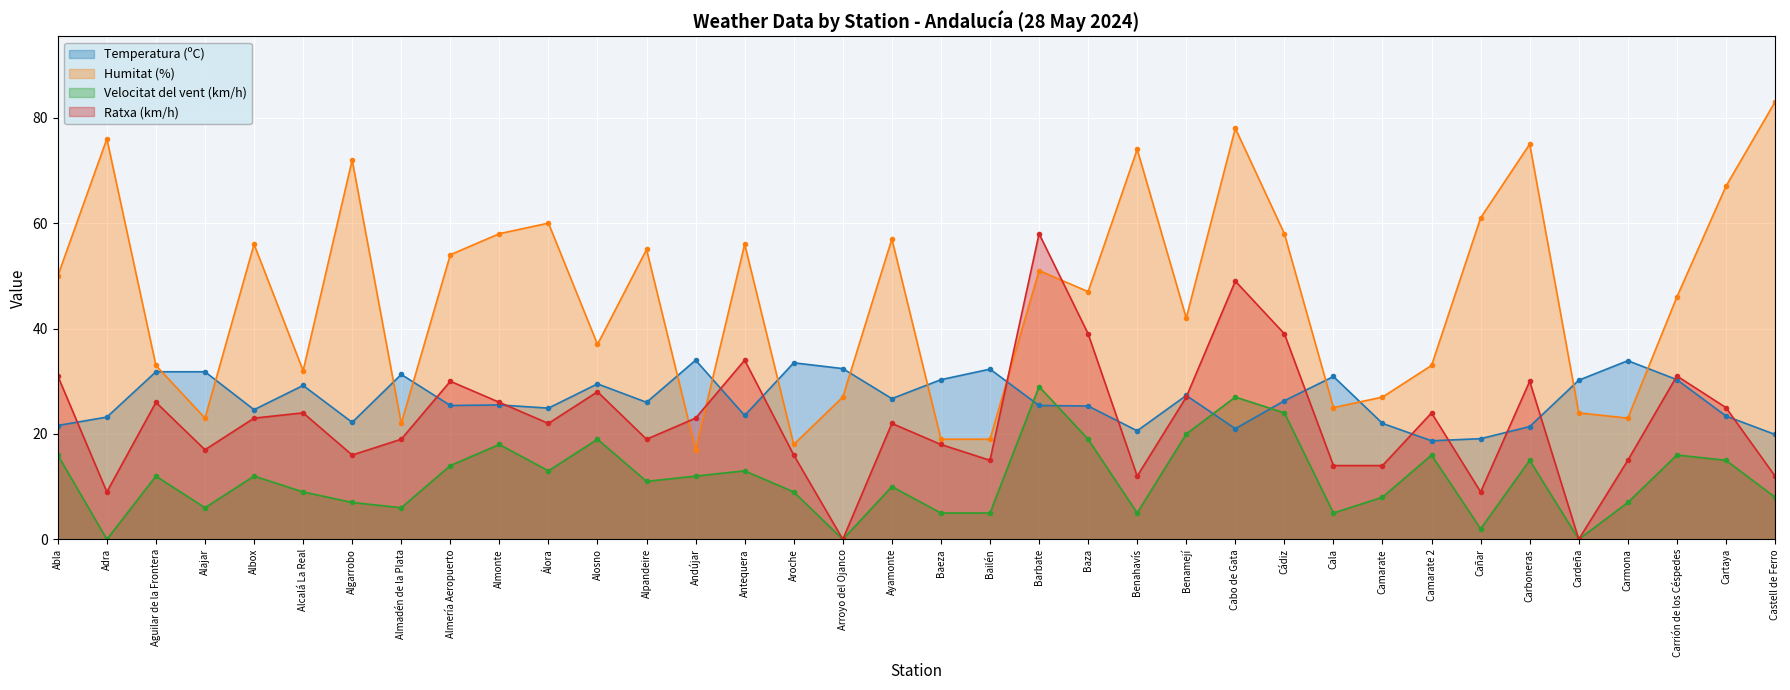

How many lines are shown in the chart?

4